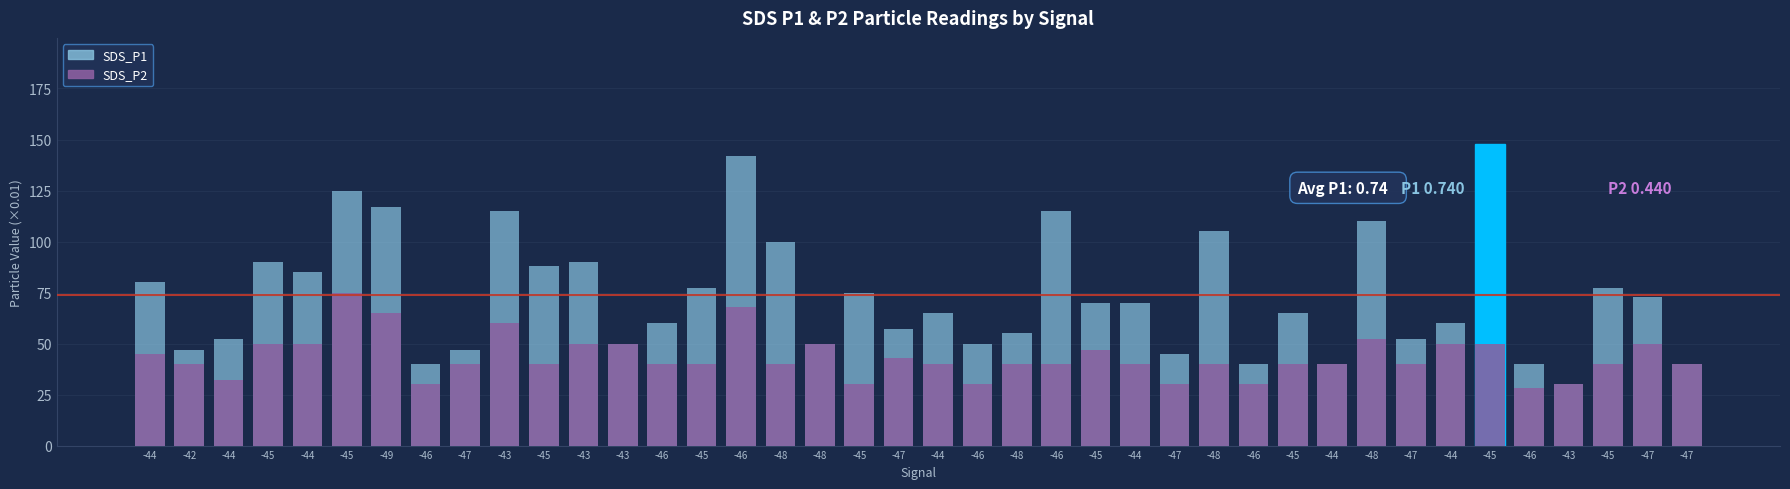

The SDS_P1 series shows 80.0 at -44. True or false?

True